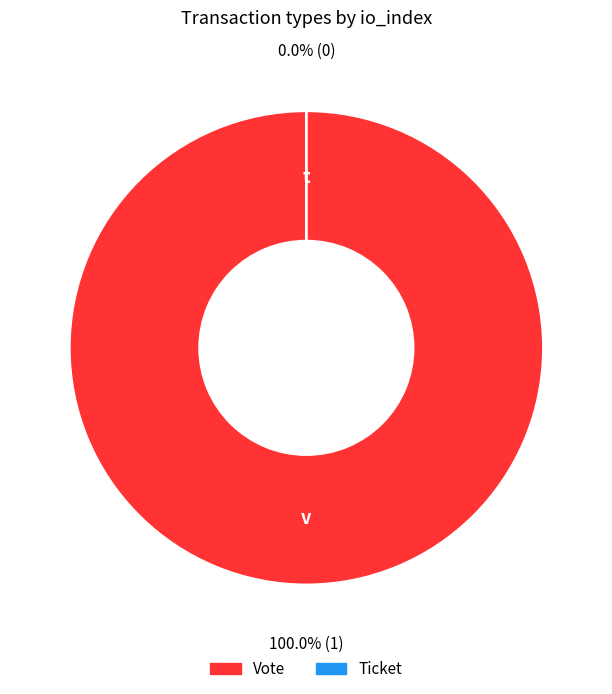

Is it true that Ticket is 1% of the pie?

False